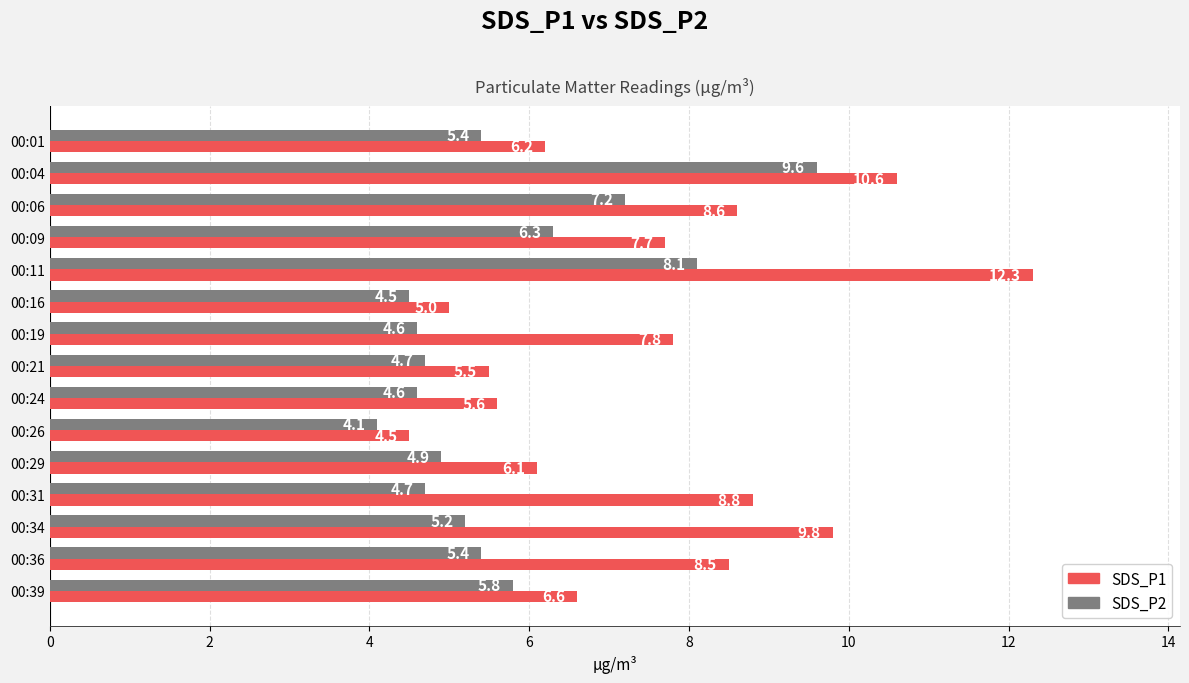

The SDS_P2 series shows 4.7 at 00:31. True or false?

True